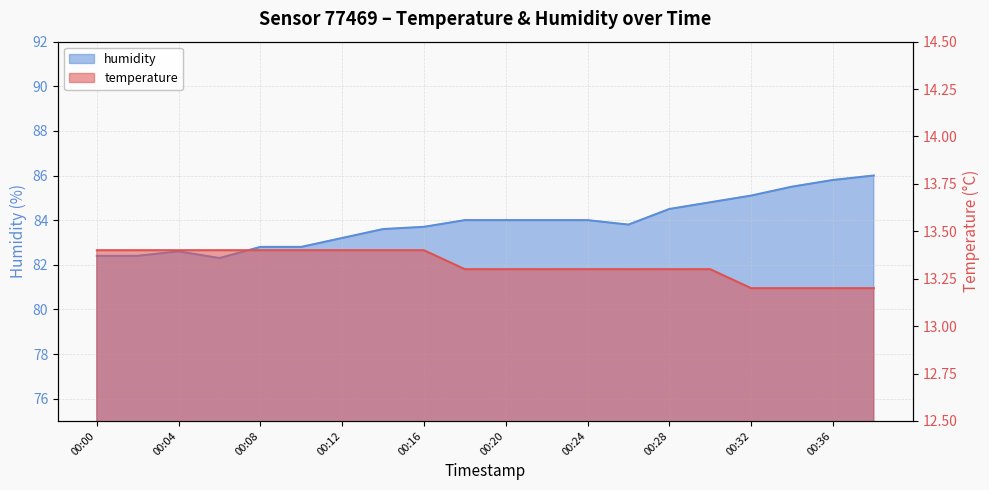

How many lines are shown in the chart?

2